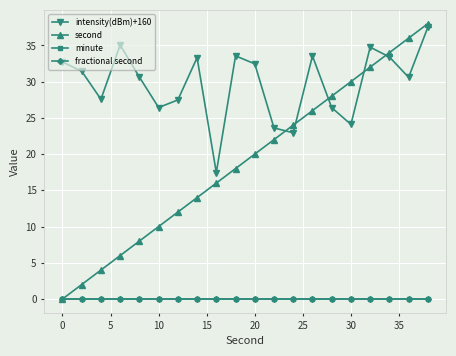

Which series has the largest total across all categories?

intensity(dBm)+160